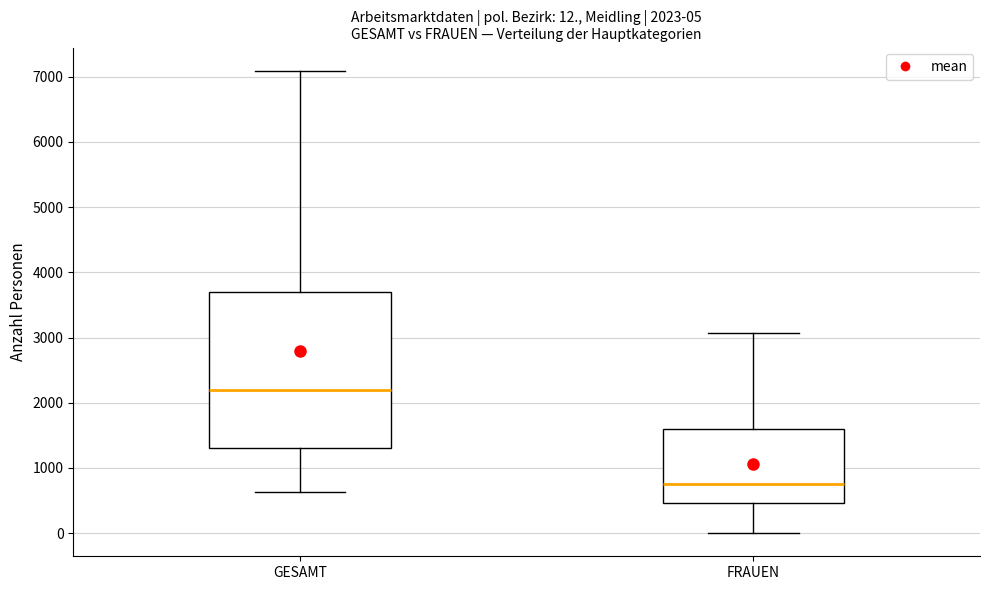

Comparing the boxes themselves (not the whiskers), which one is the tallest?

GESAMT